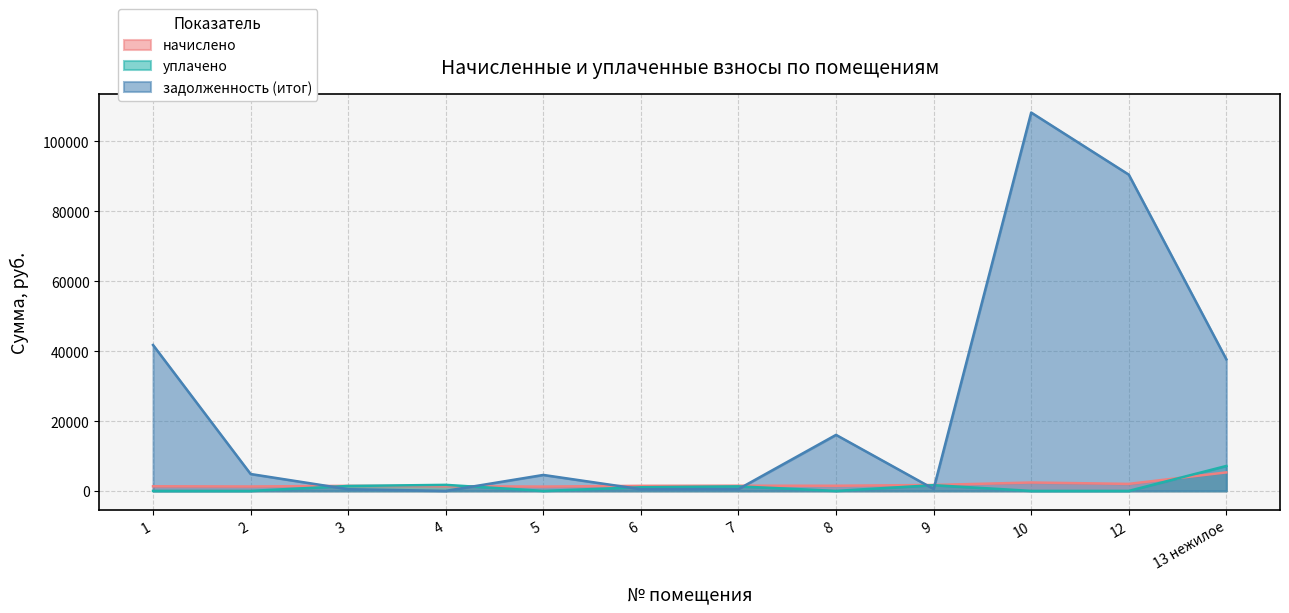

What is the maximum value for уплачено?

7139.2